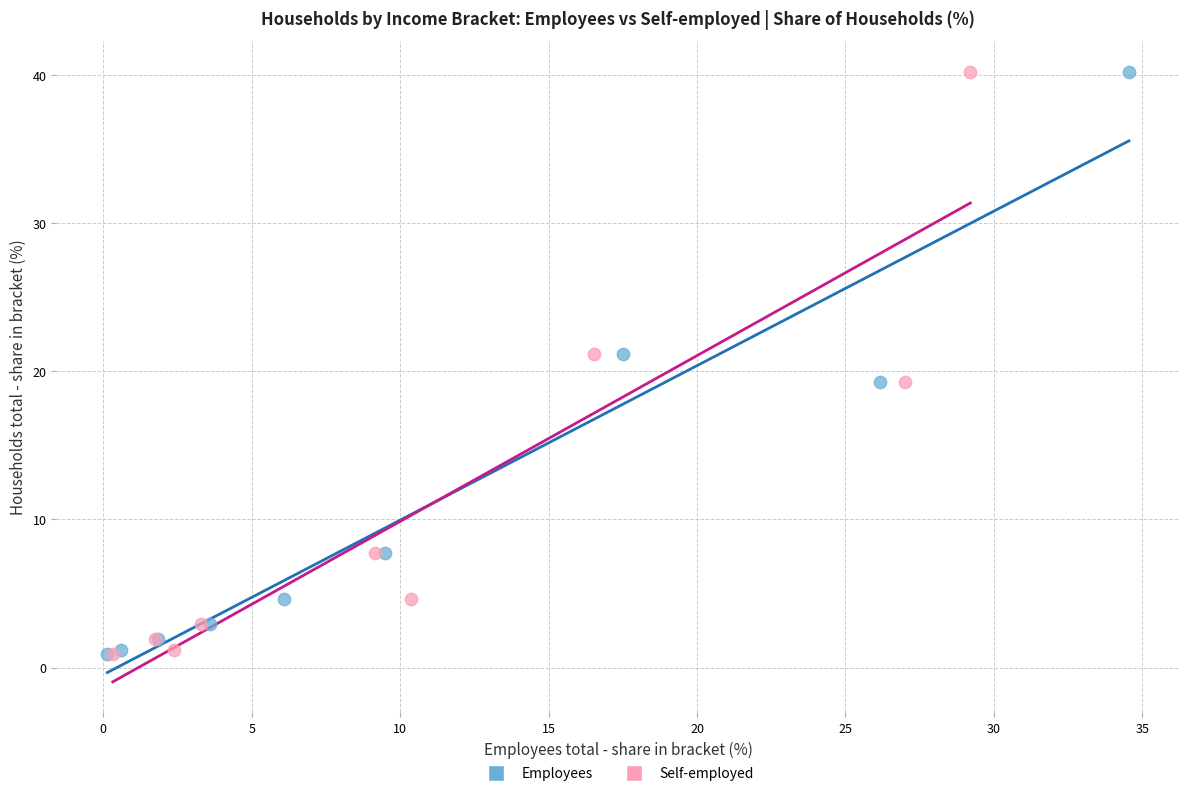

What are all the series names shown in the legend?

Employees, Self-employed